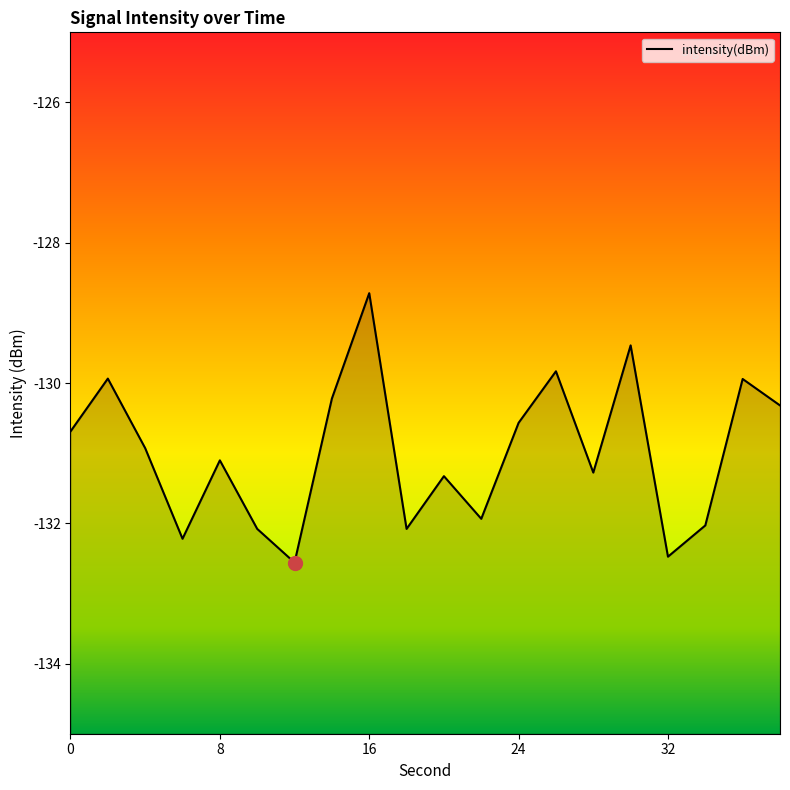

The value at 26 is -129.8. True or false?

True